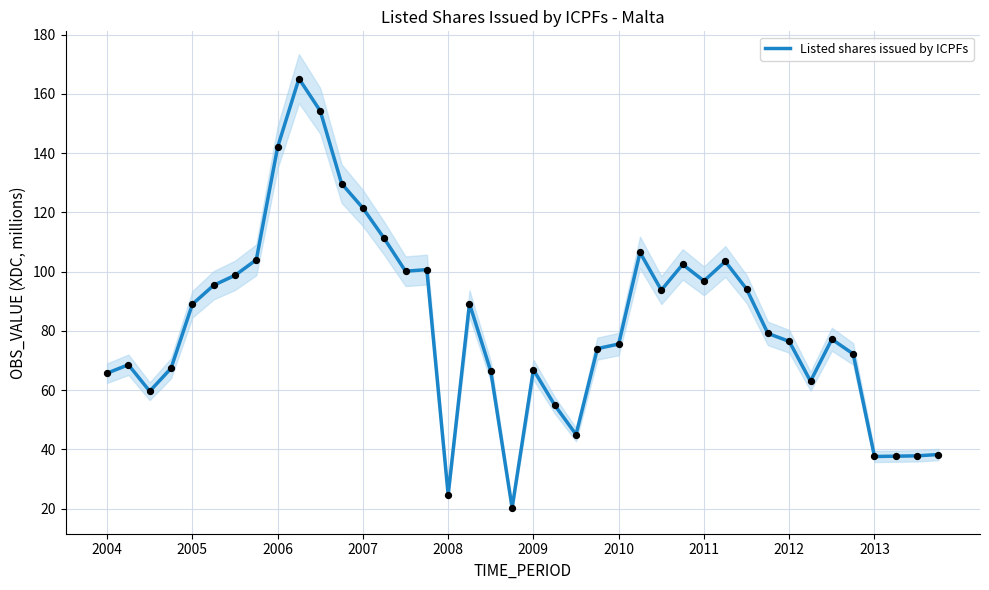

What is the ratio of the value at 39 to the value at 28?

0.4